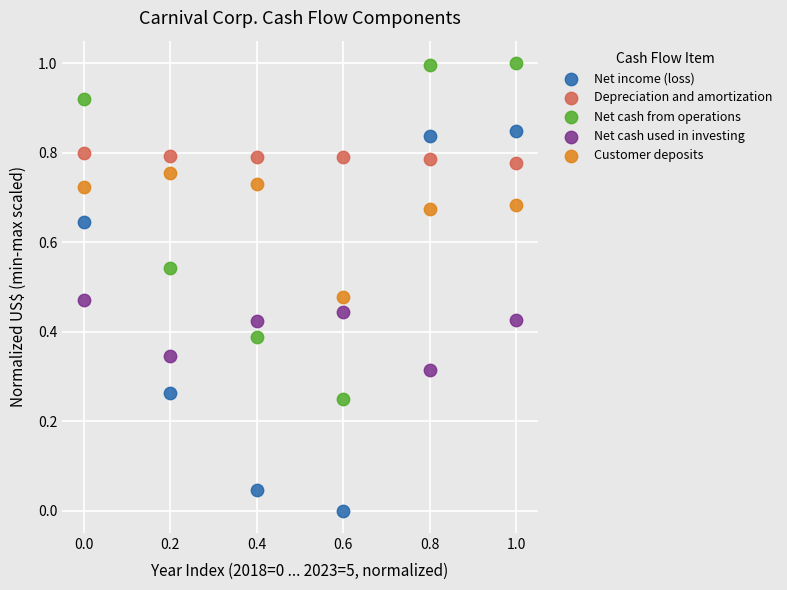

Which series reaches the maximum Y coordinate?

Net cash from operations